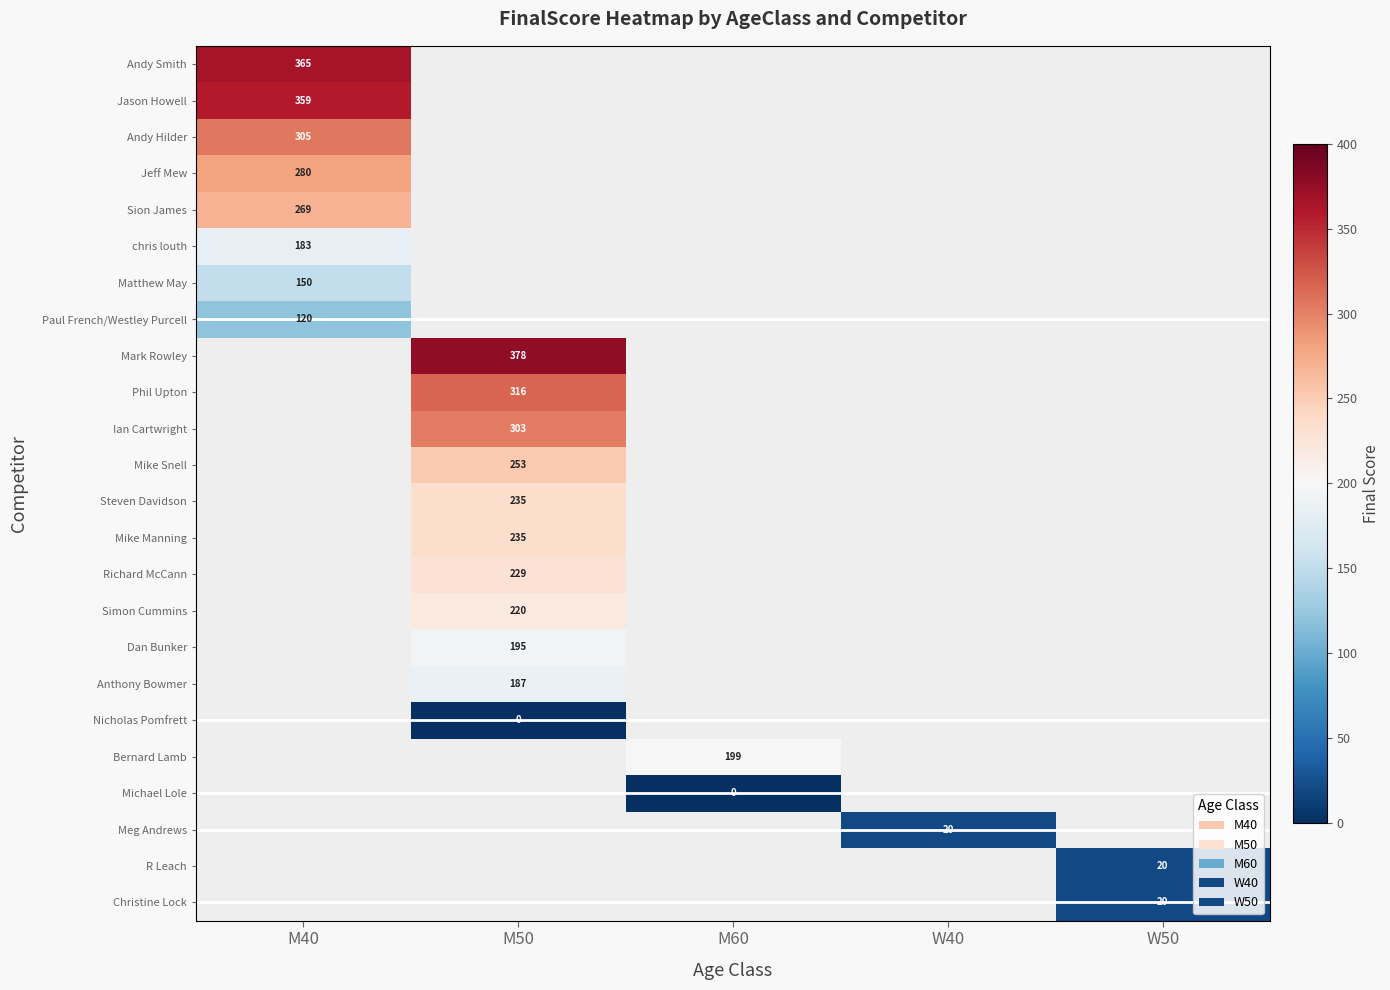

Between W40 and M60, which is larger?

M60